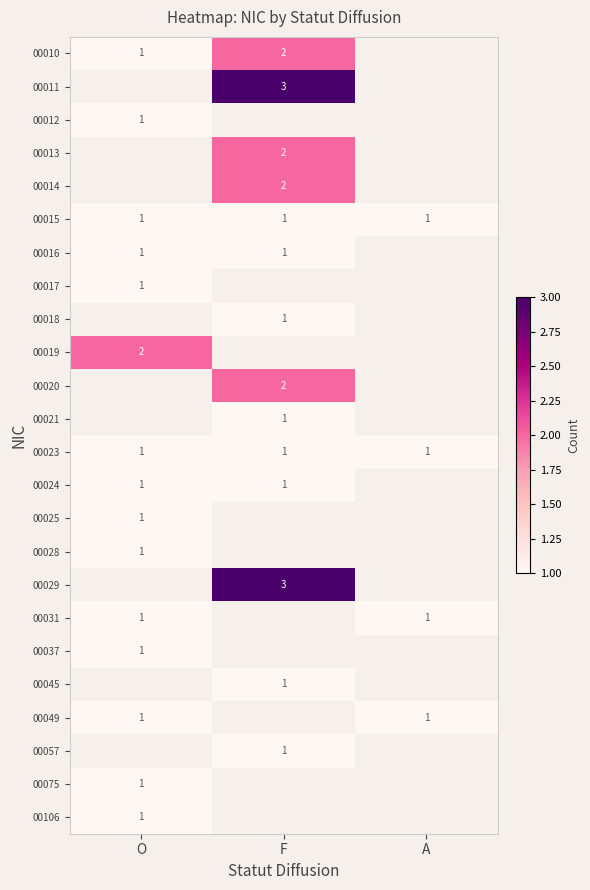

The 00016 series shows 1 at O. True or false?

True